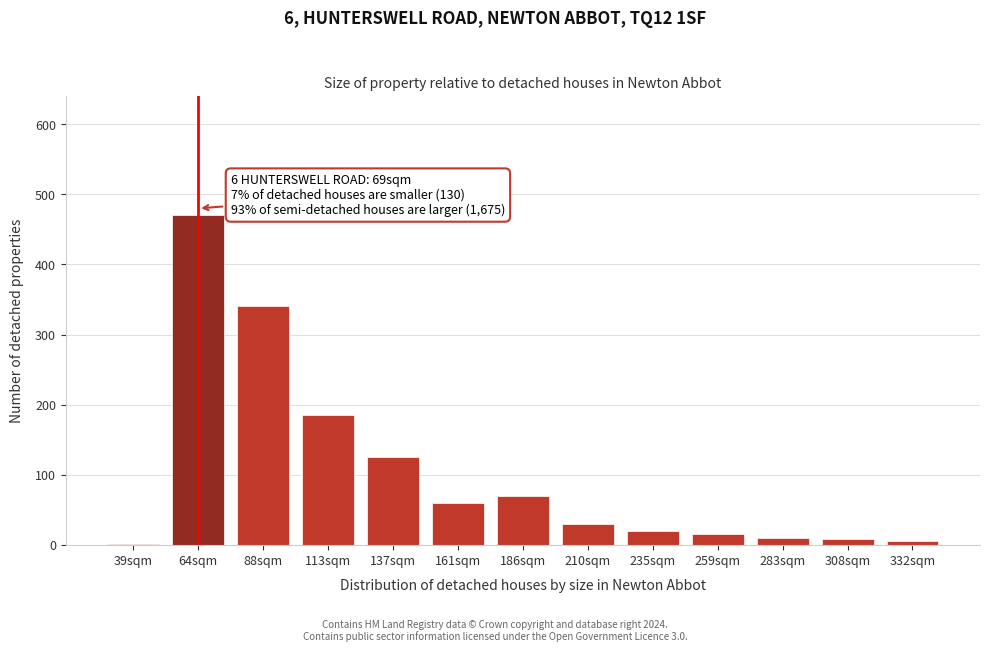

The chart shows a value of 470 at 64sqm. True or false?

True